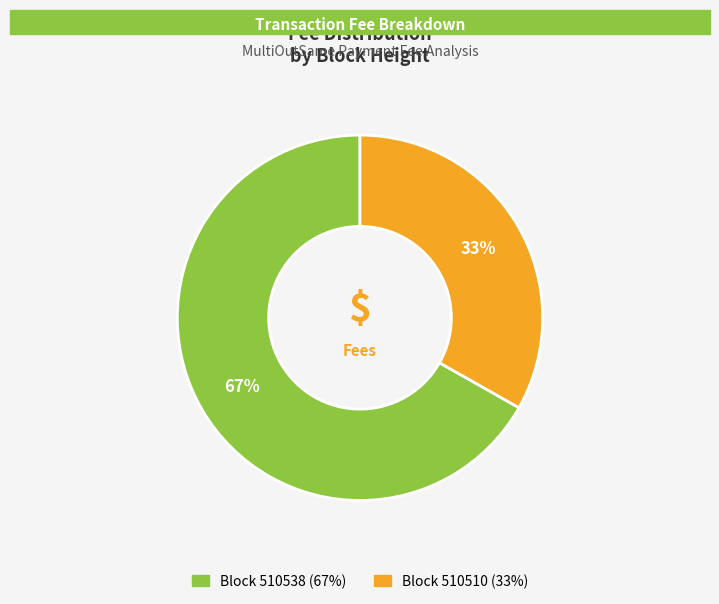

Is there any slice that represents more than half of the pie?

Yes